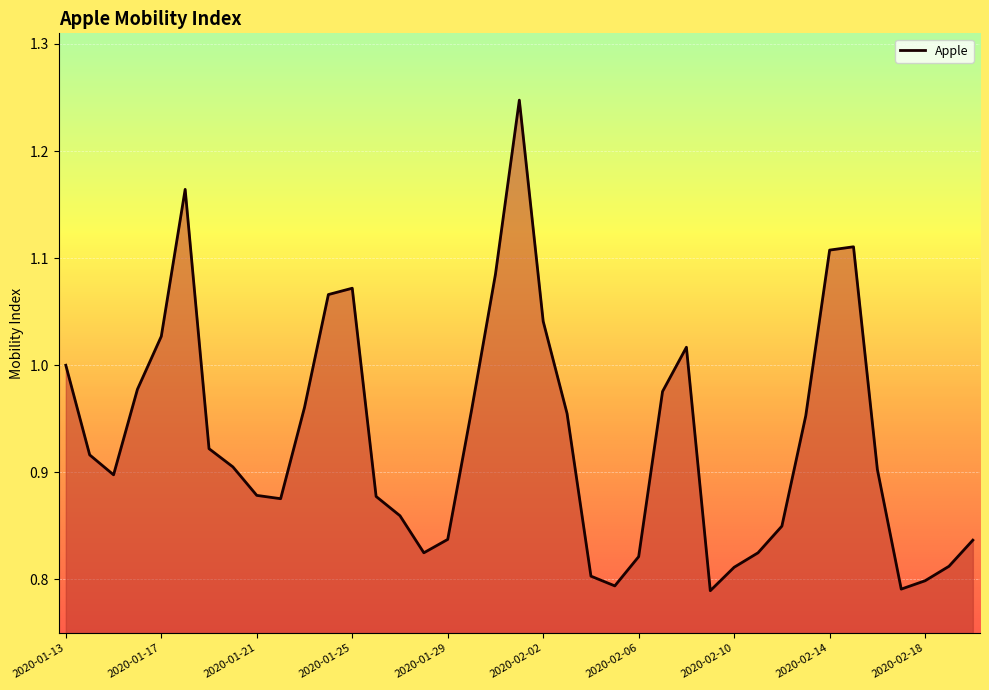

Reading left to right, extract all data points from this chart.

2020-01-13=1.0	2020-01-14=0.9	2020-01-15=0.9	2020-01-16=1.0	2020-01-17=1.0	2020-01-18=1.2	2020-01-19=0.9	2020-01-20=0.9	2020-01-21=0.9	2020-01-22=0.9	2020-01-23=1.0	2020-01-24=1.1	2020-01-25=1.1	2020-01-26=0.9	2020-01-27=0.9	2020-01-28=0.8	2020-01-29=0.8	2020-01-30=1.0	2020-01-31=1.1	2020-02-01=1.2	2020-02-02=1.0	2020-02-03=1.0	2020-02-04=0.8	2020-02-05=0.8	2020-02-06=0.8	2020-02-07=1.0	2020-02-08=1.0	2020-02-09=0.8	2020-02-10=0.8	2020-02-11=0.8	2020-02-12=0.8	2020-02-13=1.0	2020-02-14=1.1	2020-02-15=1.1	2020-02-16=0.9	2020-02-17=0.8	2020-02-18=0.8	2020-02-19=0.8	2020-02-20=0.8